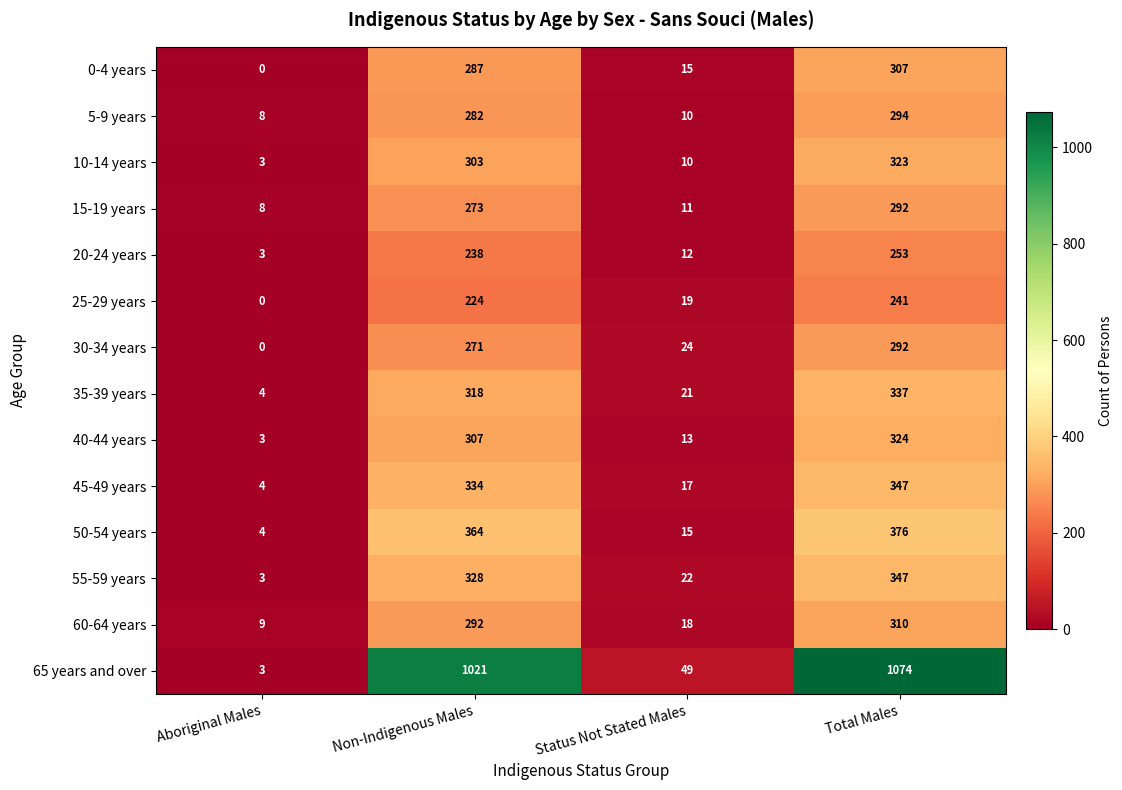

Is it true that 25-29 years equals 19 at Status Not Stated Males?

True